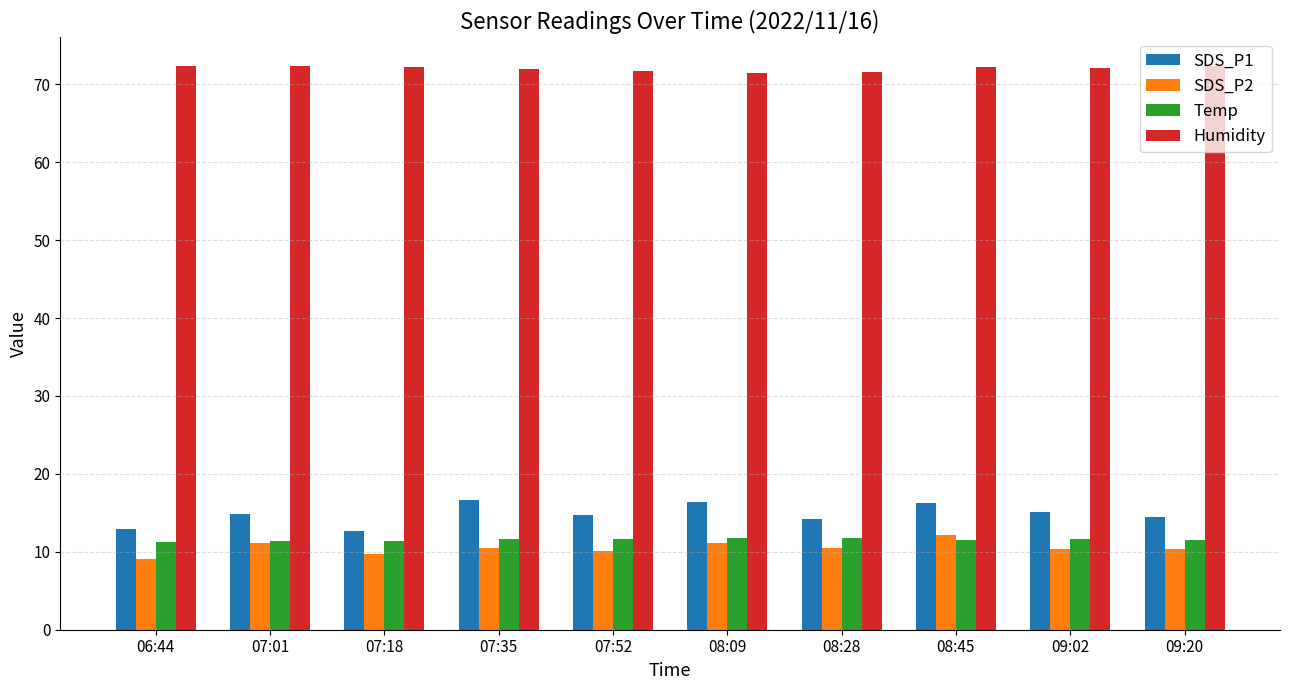

What is the highest value of the Temp series?

11.8